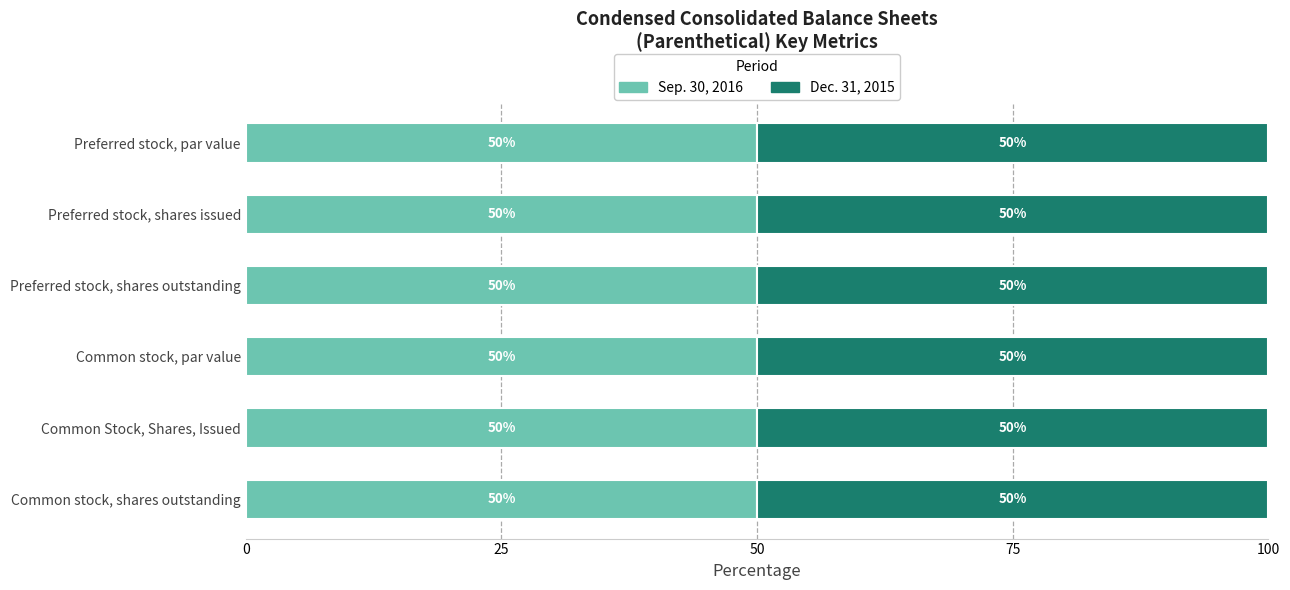

What is the lowest value of the Sep. 30, 2016 series?

50.0